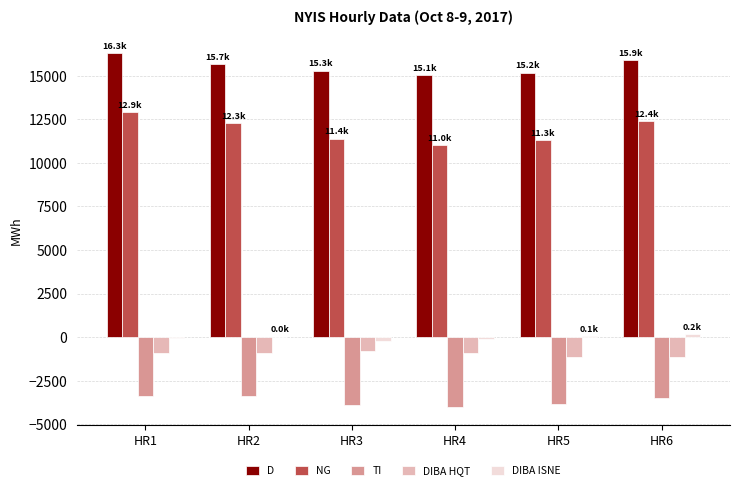

What is the approximate value of TI at HR5?

-3857